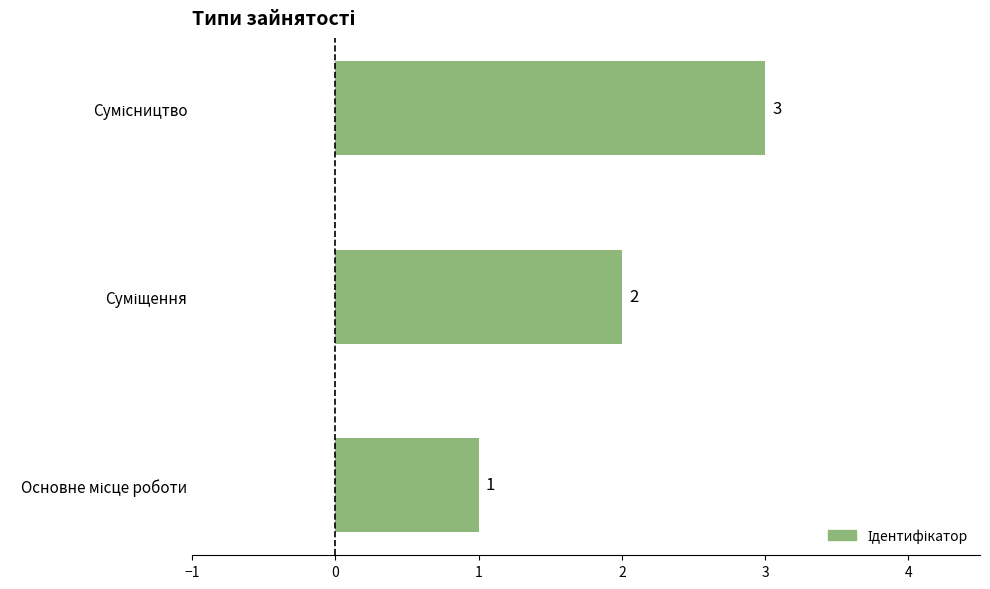

What is the greatest value displayed?

3